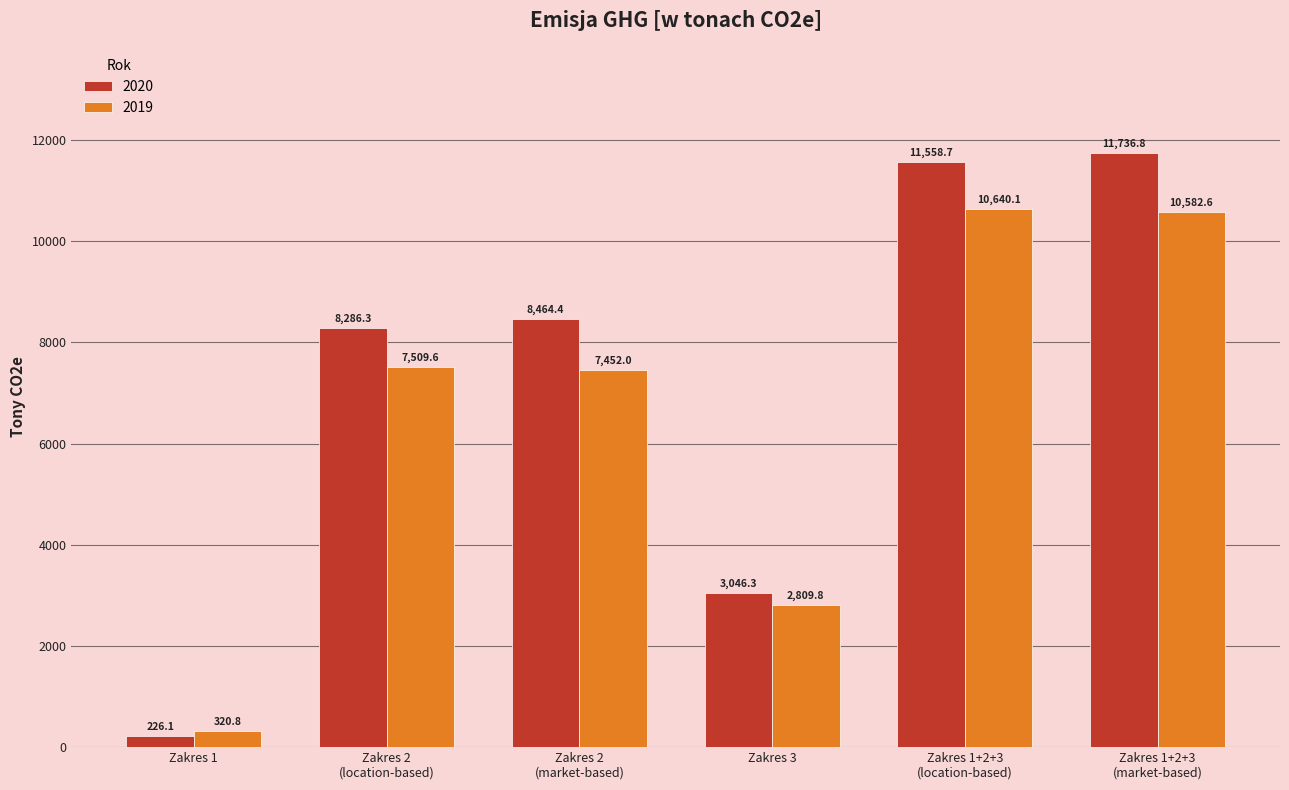

The value of 2019 at Zakres 3 is 2809.8. True or false?

True